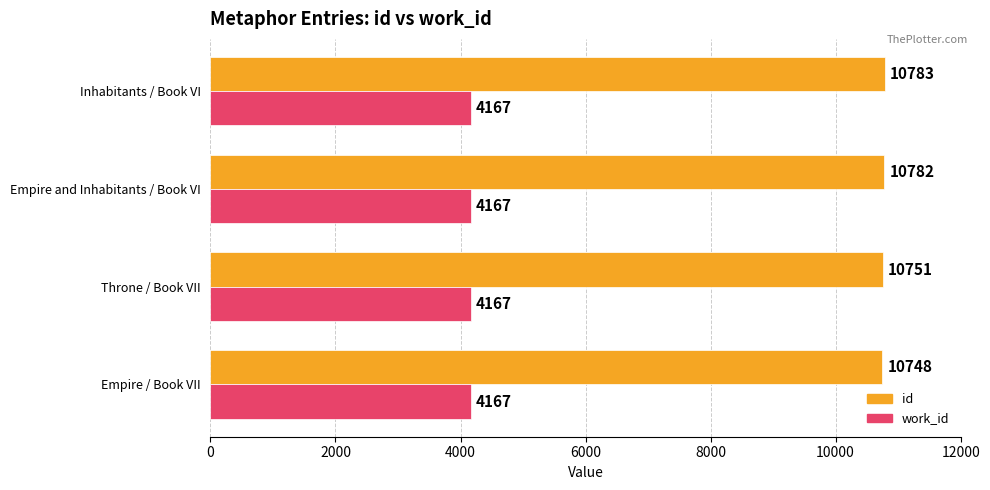

At how many categories does at least one series exceed 7725?

4